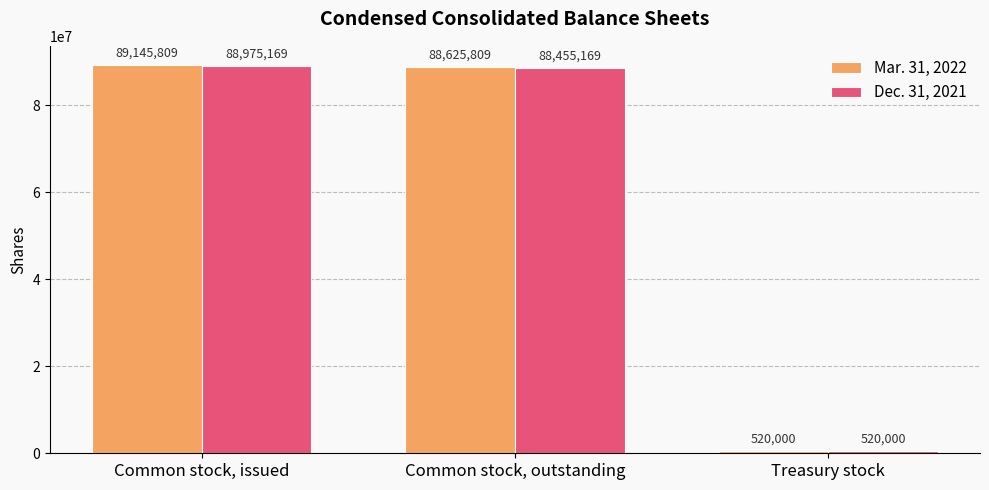

How many series are shown in this chart?

2